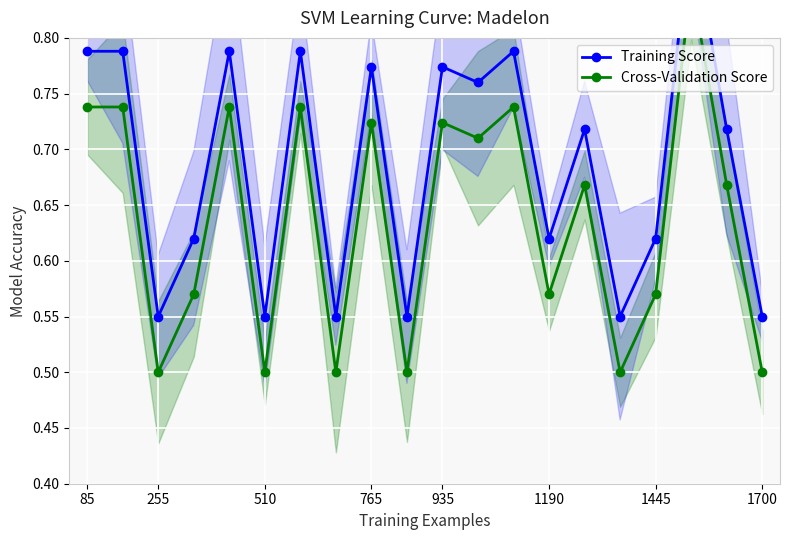

At which category does the chart reach its peak across all series?

17